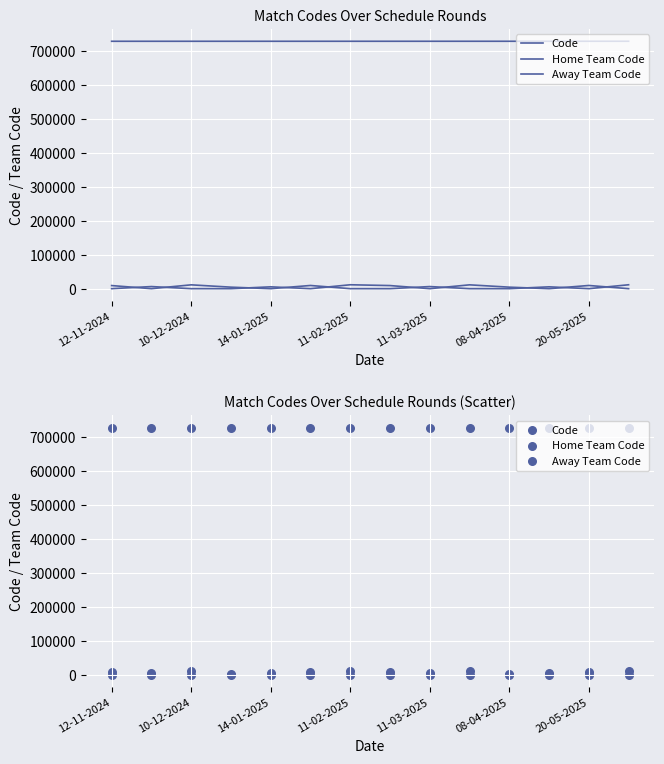

What are all the series names shown in the legend?

Code, Home Team Code, Away Team Code